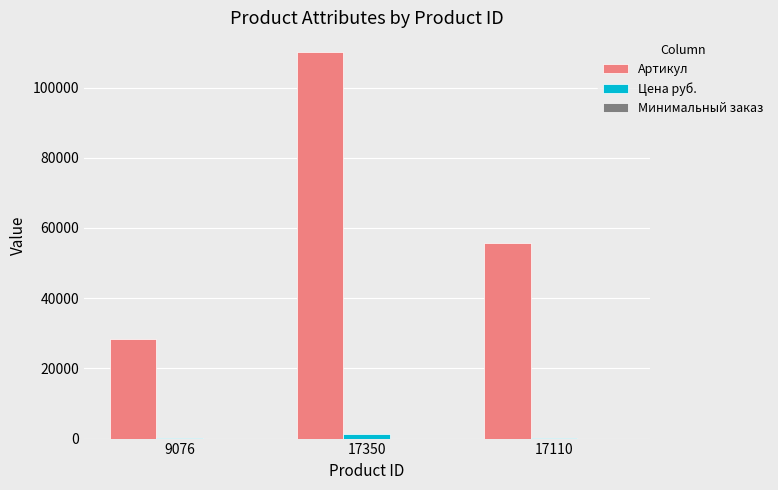

Is it true that Цена руб. equals 139 at 9076?

True